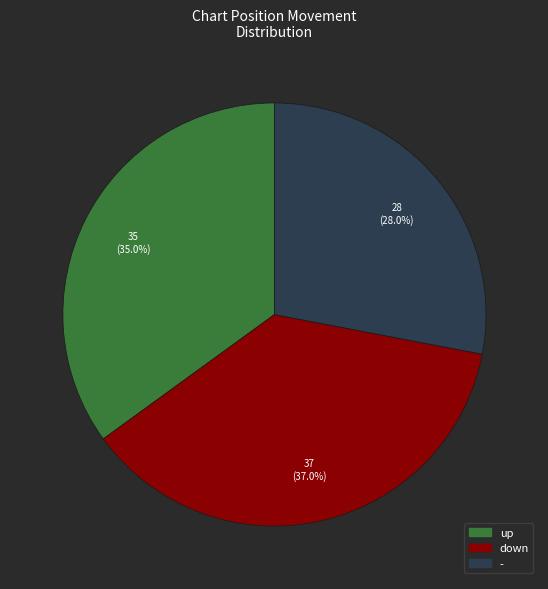

Is - the majority of the pie?

No